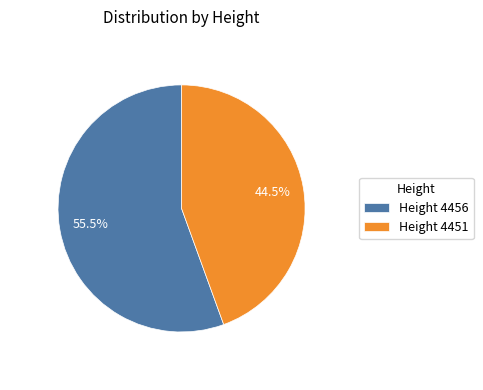

Between Height 4456 and Height 4451, which is larger?

Height 4456